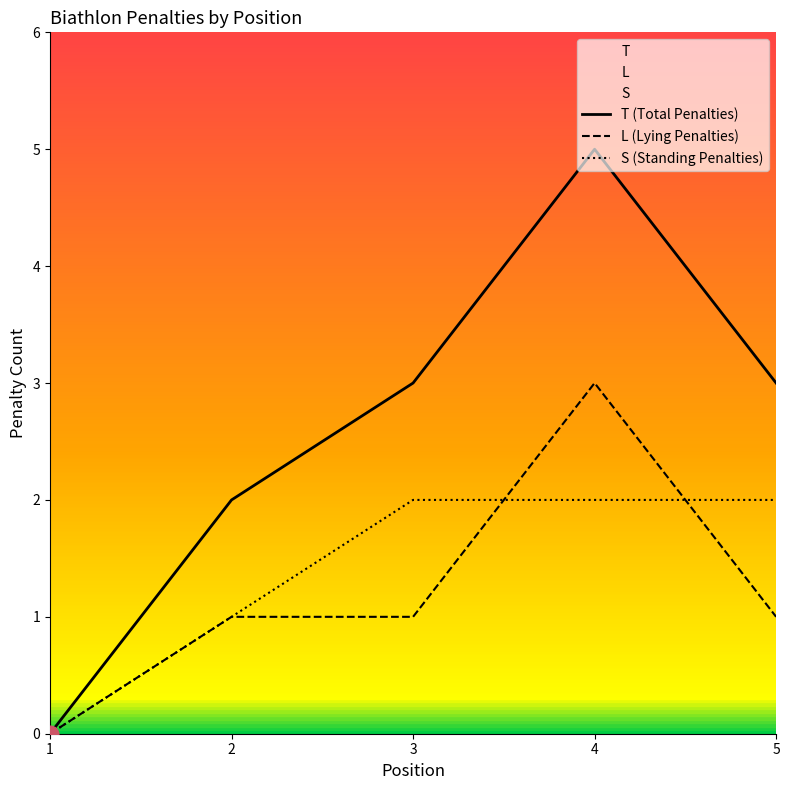

At 2, list the series in order from smallest to largest.

L (Lying Penalties), S (Standing Penalties), T (Total Penalties)